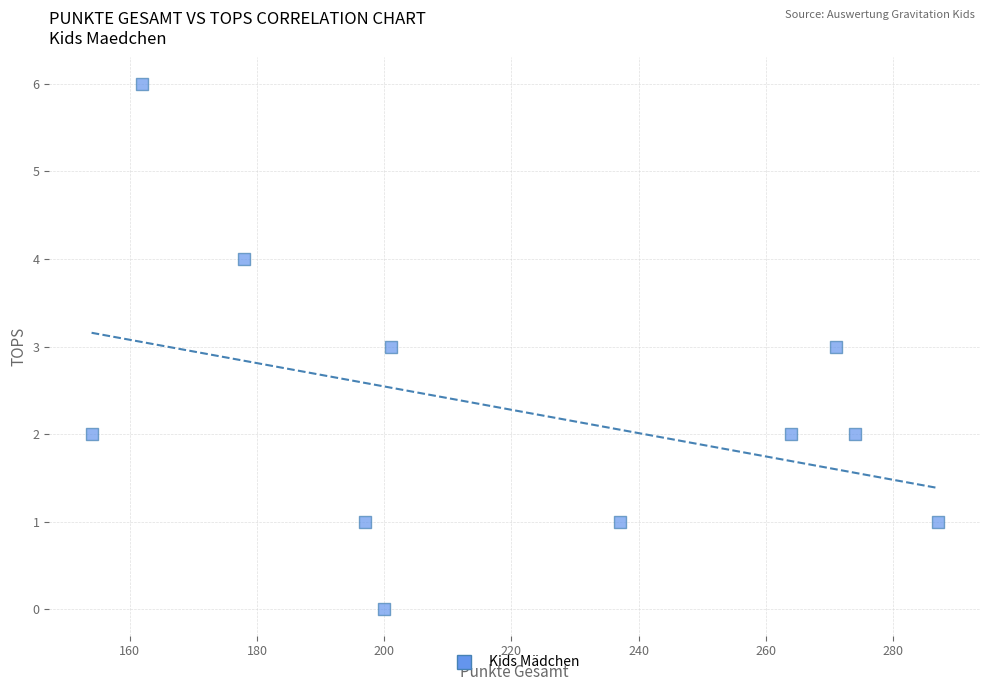

What is the range of Y values (max minus min)?

6